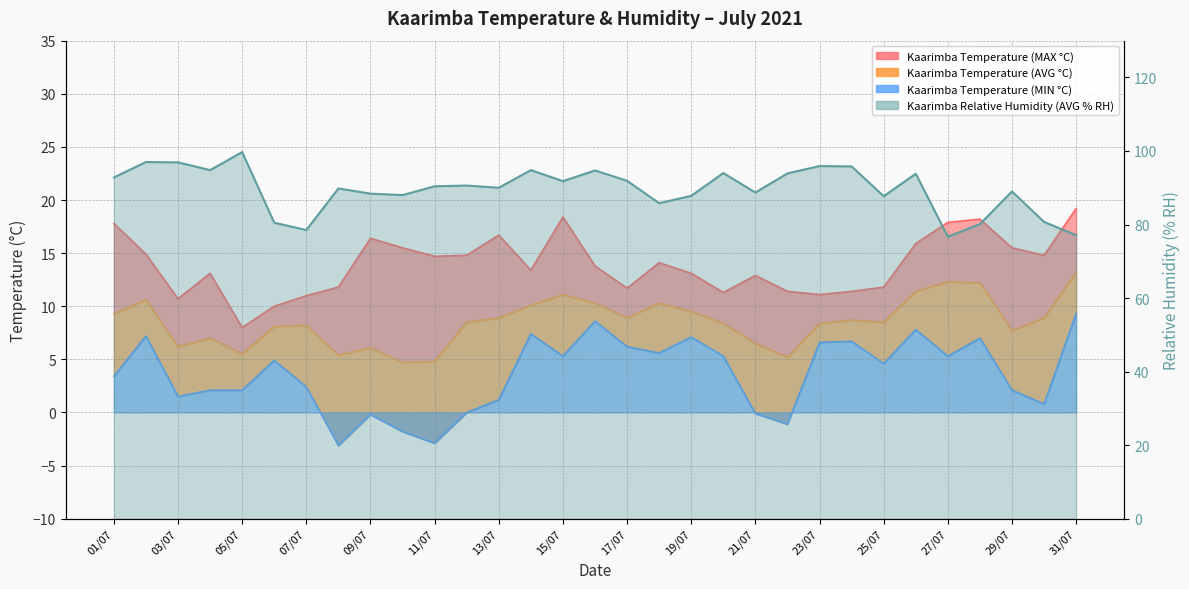

List the labels in order of Kaarimba Temperature (AVG °C) value, smallest first.

10/07, 11/07, 22/07, 08/07, 05/07, 09/07, 03/07, 21/07, 04/07, 29/07, 06/07, 07/07, 20/07, 23/07, 12/07, 25/07, 24/07, 13/07, 17/07, 30/07, 01/07, 19/07, 14/07, 16/07, 18/07, 02/07, 15/07, 26/07, 28/07, 27/07, 31/07